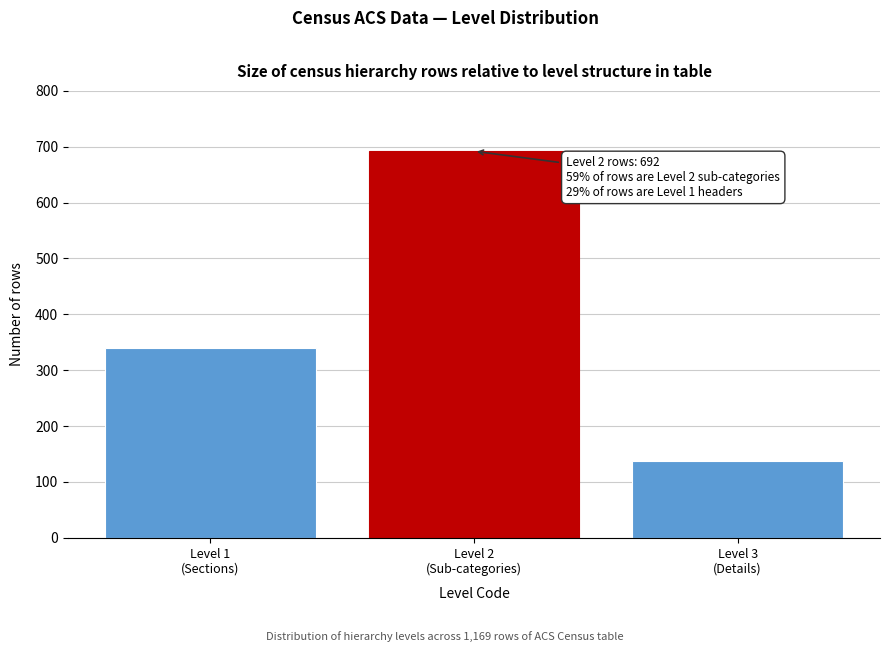

Reading left to right, extract all data points from this chart.

339	692	138